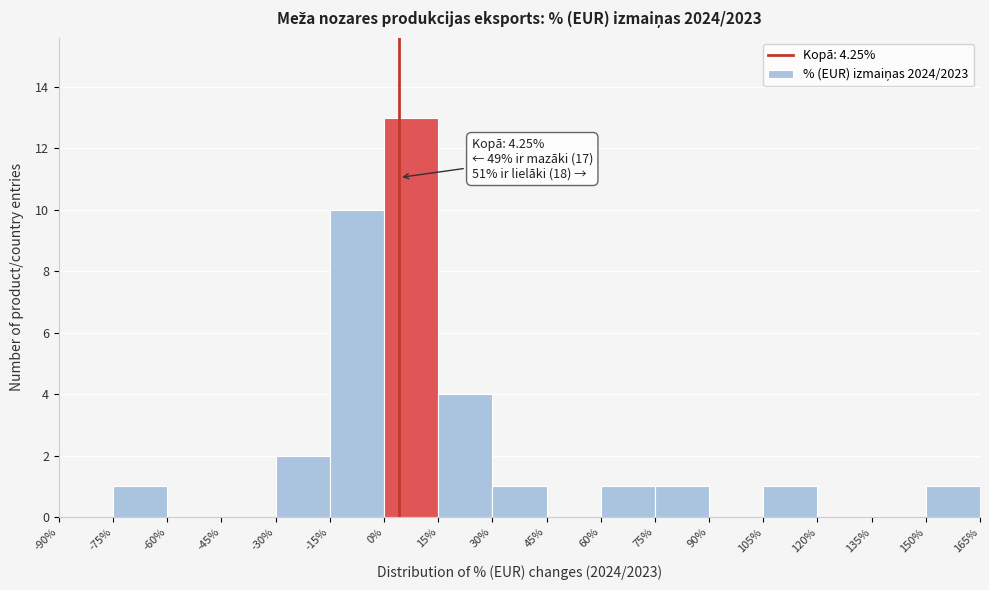

Which range on the x-axis has the tallest bar?

0% to 15%